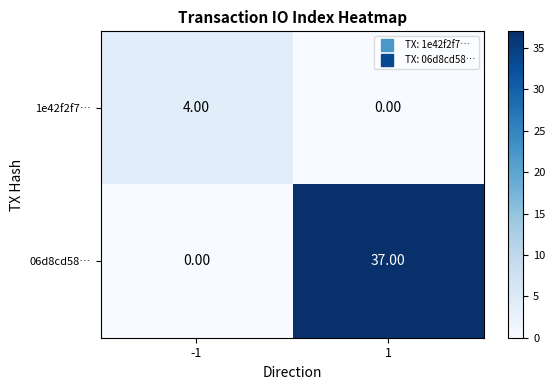

List the labels in order of 1e42f2f7… value, largest first.

-1, 1